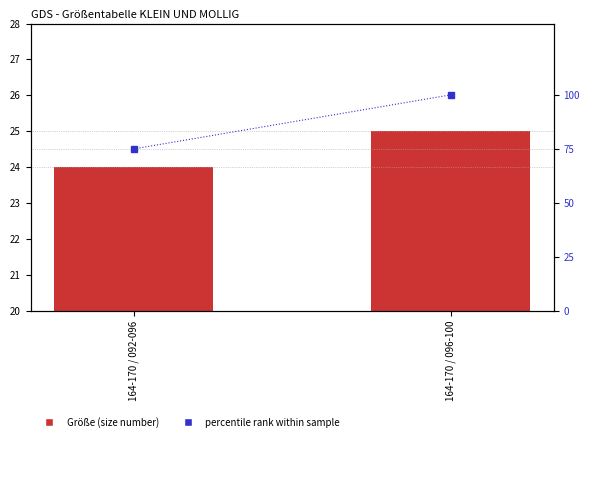

What is the sum of all percentile rank within sample values?

175